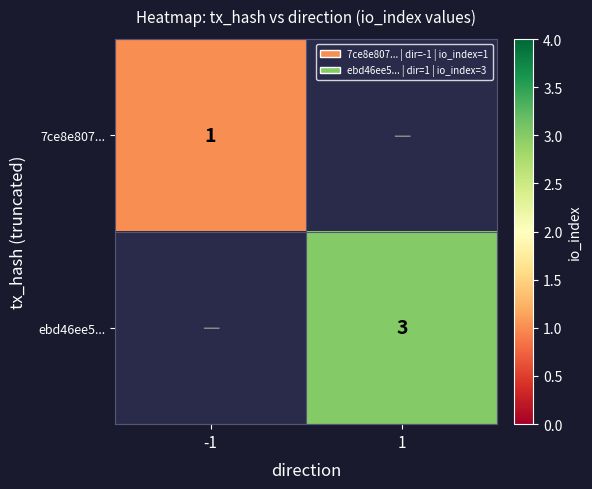

Is it true that ebd46ee5... equals 3 at 1?

True